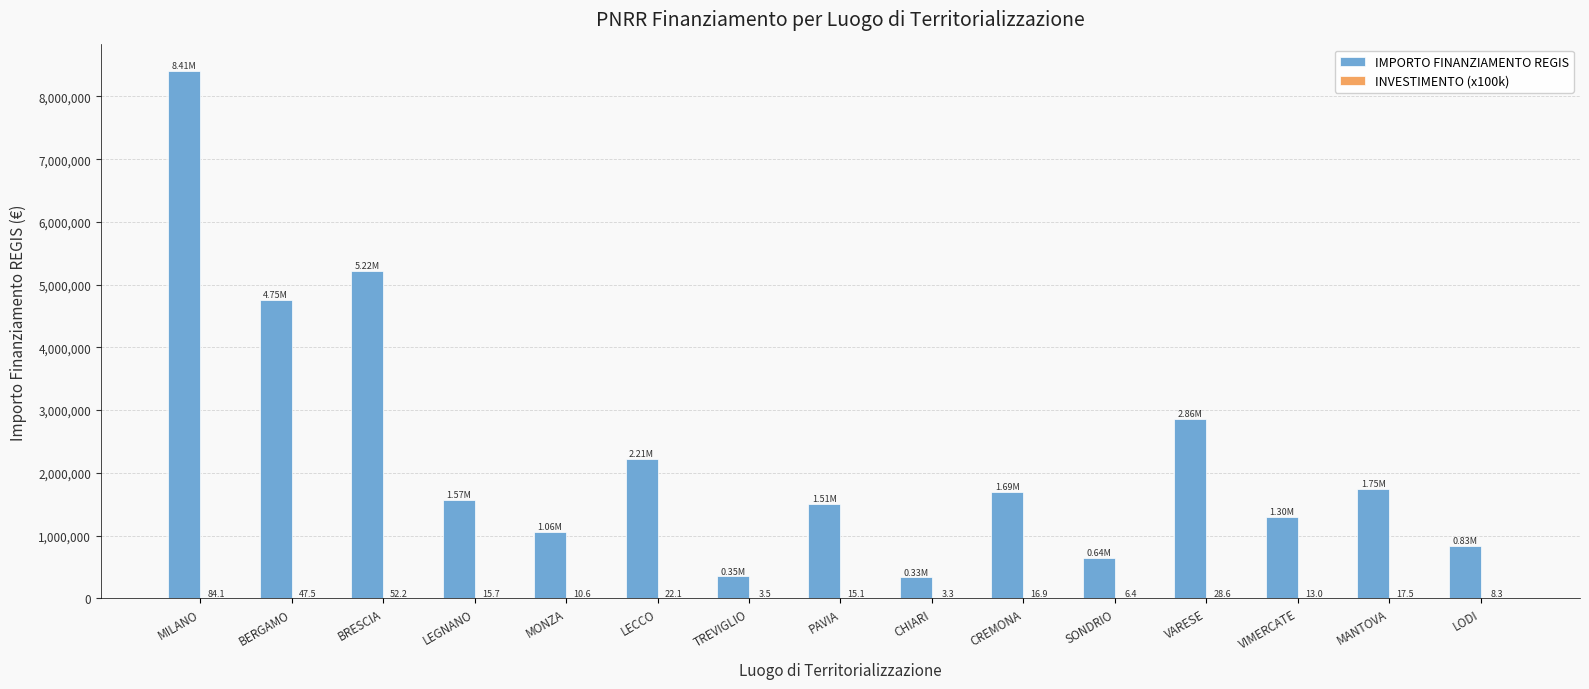

At which label does IMPORTO FINANZIAMENTO REGIS reach its peak?

MILANO